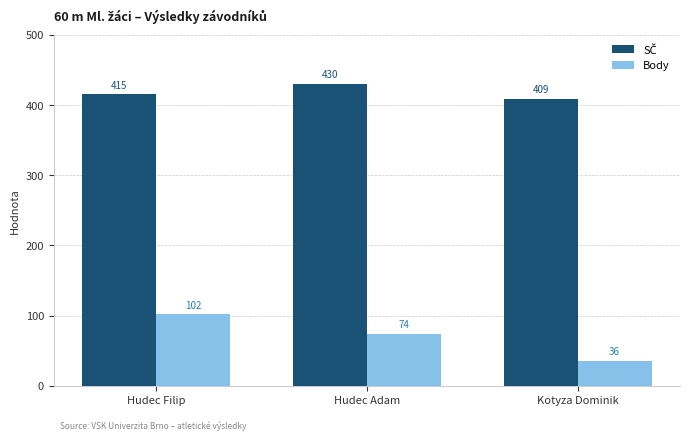

What is the minimum value for Body?

36